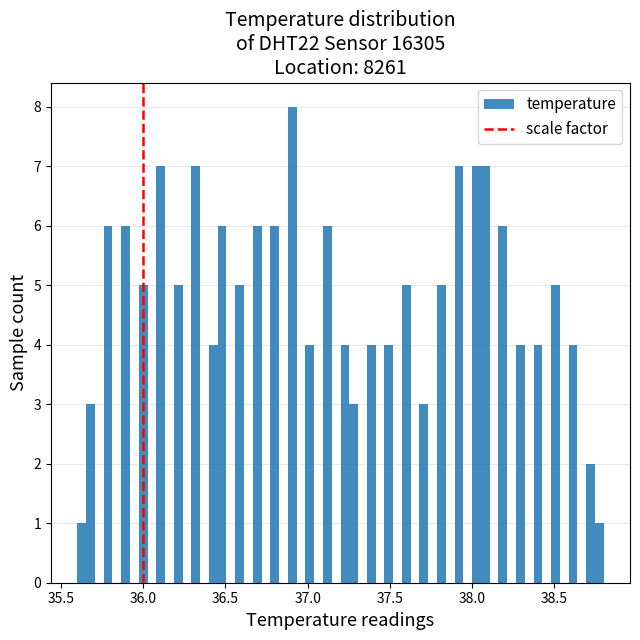

Around what value on the x-axis is the tallest bar? Give the approximate position of its centre, as read against the axis.

36.90